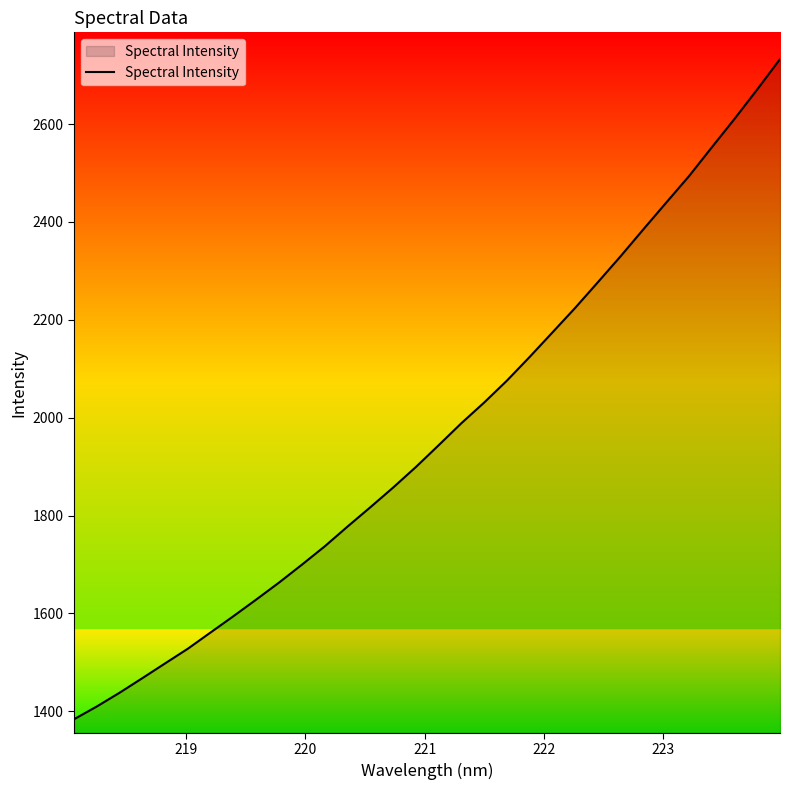

What is the difference between the maximum and minimum values?

1348.9